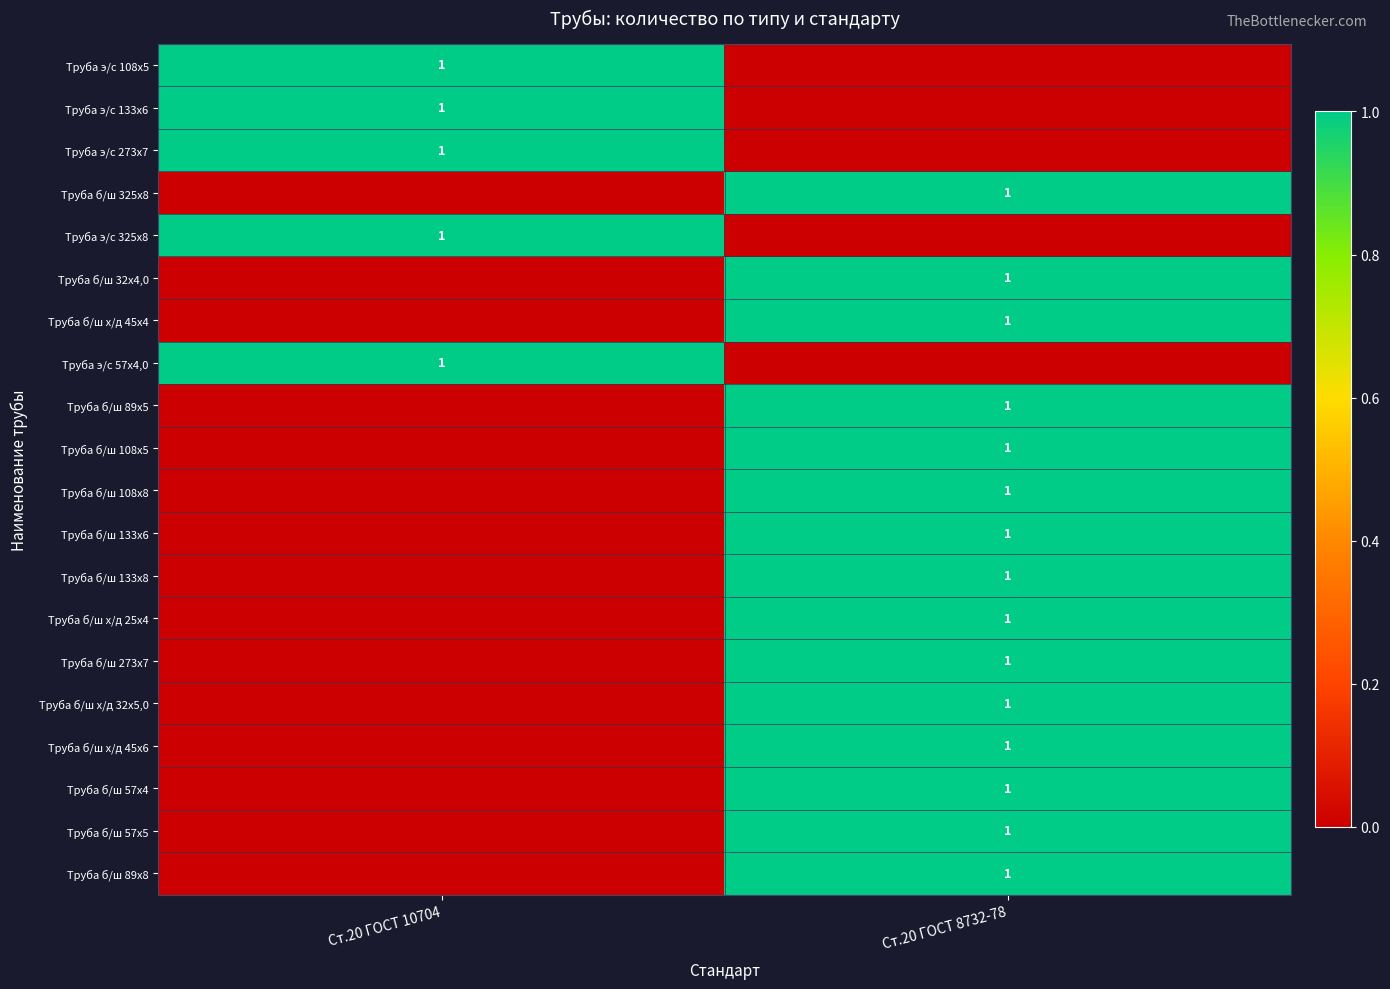

True or false: Труба б/ш 133х8 has a value of 1 at Ст.20 ГОСТ 8732-78.

True